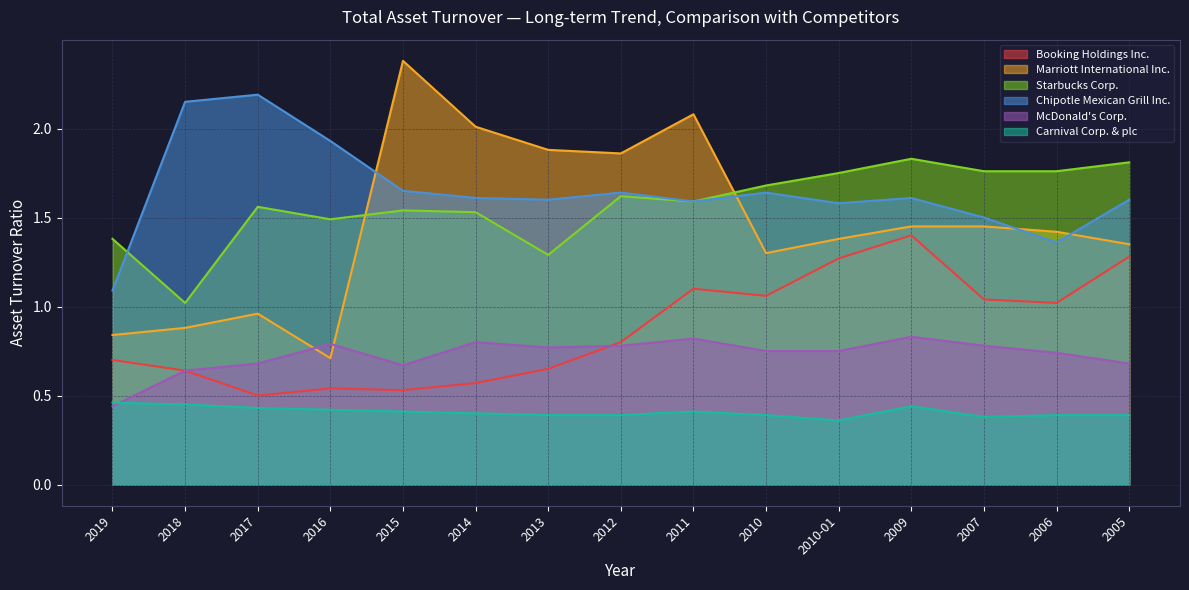

At which category does Booking Holdings Inc. reach its first local valley?

2017